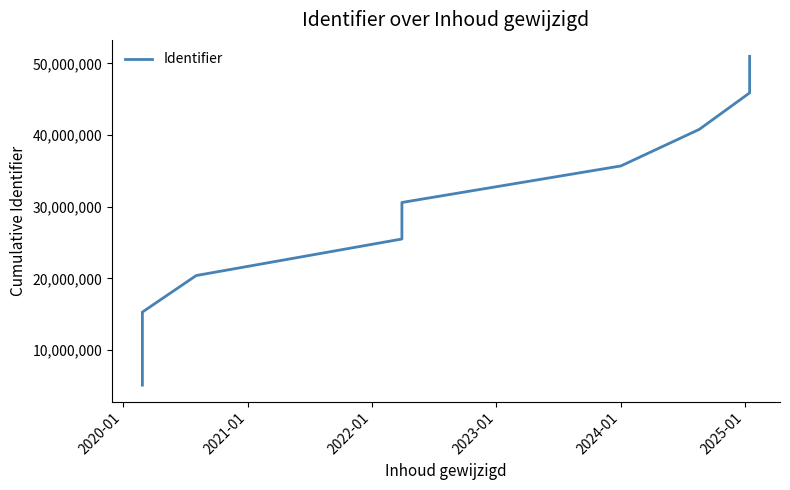

What is the difference between the maximum and minimum values?

45894705